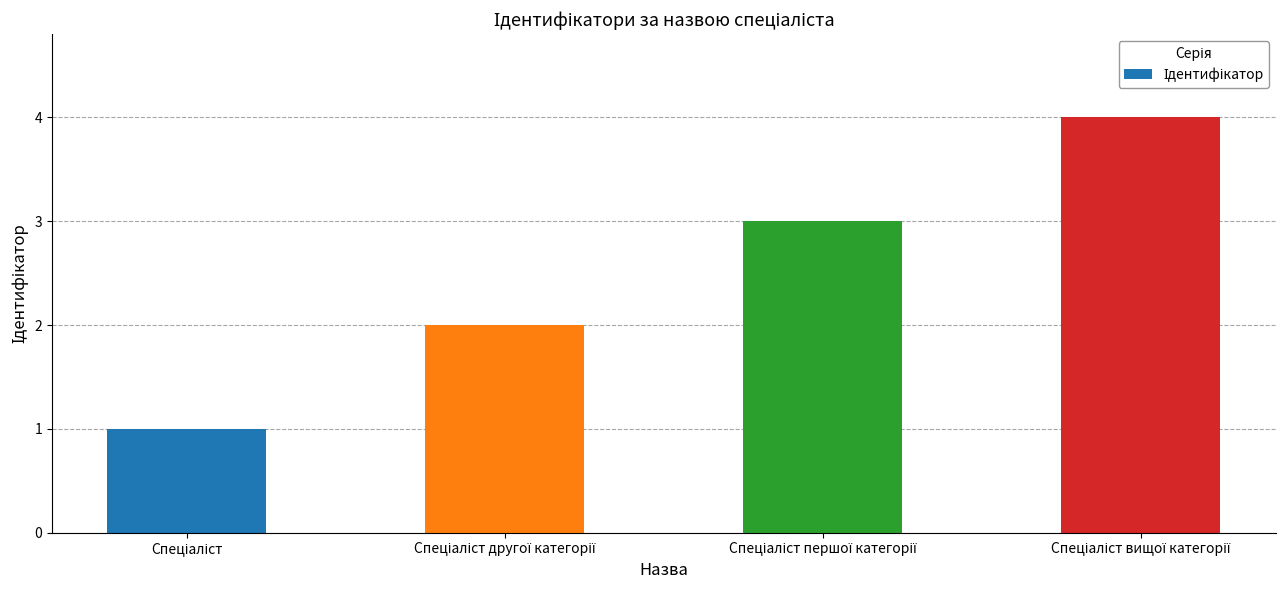

How many values are between 2 and 4?

3